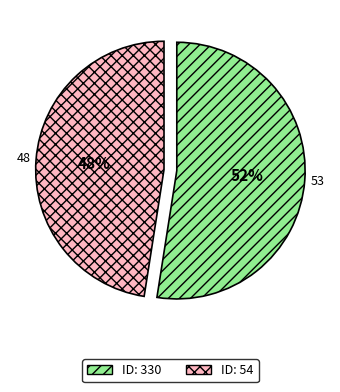

To the nearest percent, what is the average slice percentage?

50%